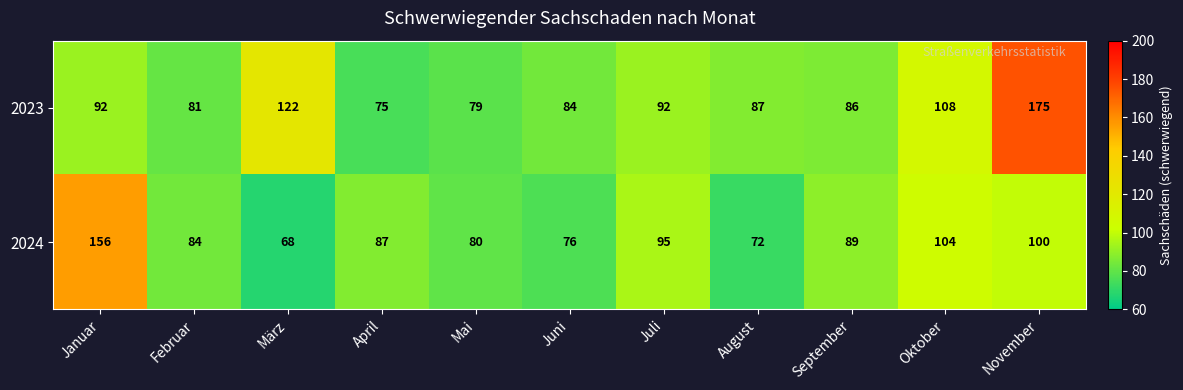

The 2023 series shows 87 at August. True or false?

True